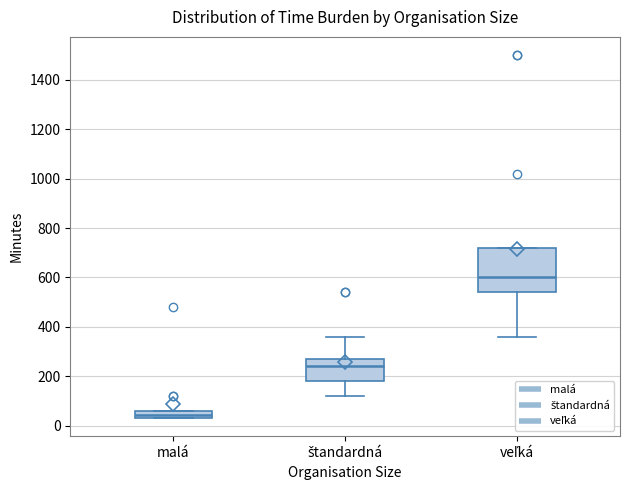

Comparing the boxes themselves (not the whiskers), which one is the tallest?

veľká